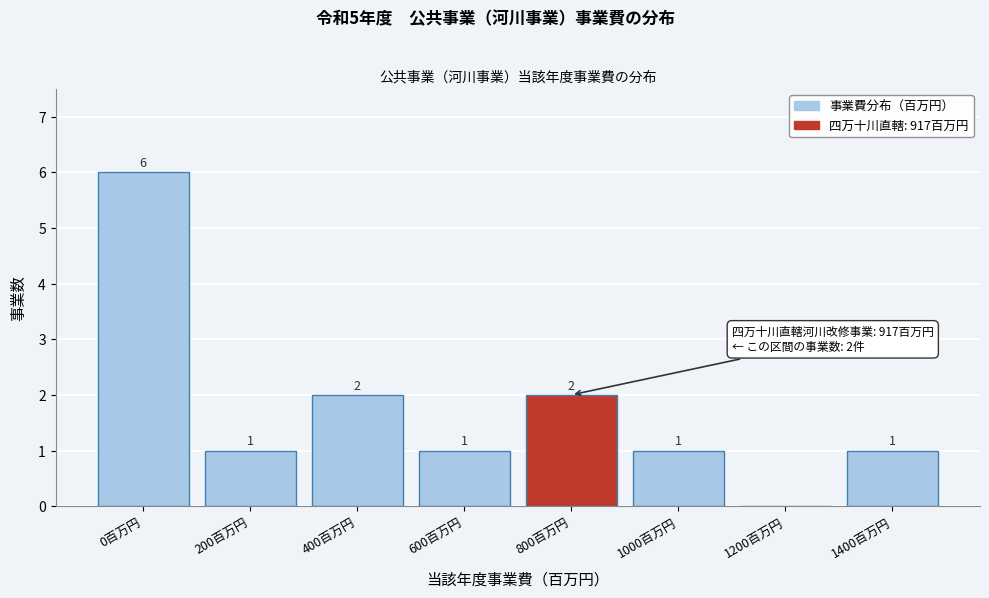

Reading left to right, extract all data points from this chart.

0百万円=6	200百万円=1	400百万円=2	600百万円=1	800百万円=2	1000百万円=1	1200百万円=0	1400百万円=1